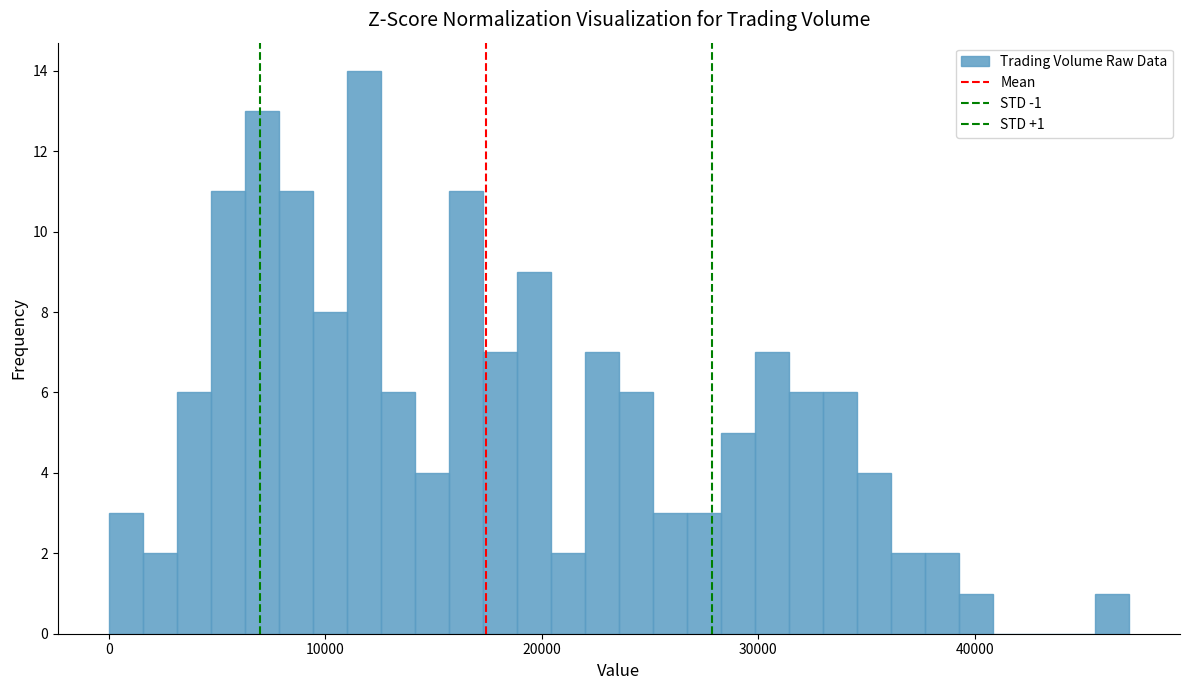

Around what value on the x-axis is the tallest bar? Give the approximate position of its centre, as read against the axis.

12000